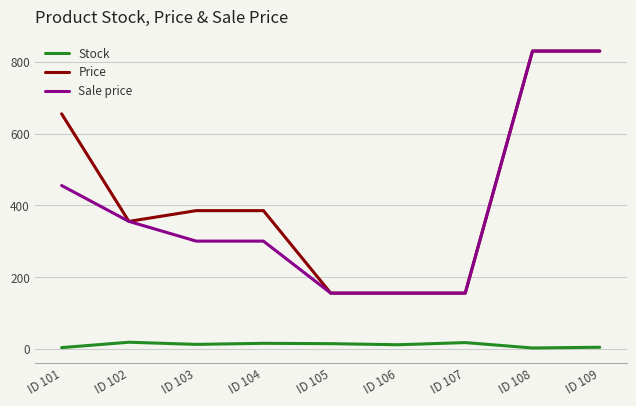

Is this an area chart (filled region under the line)?

No